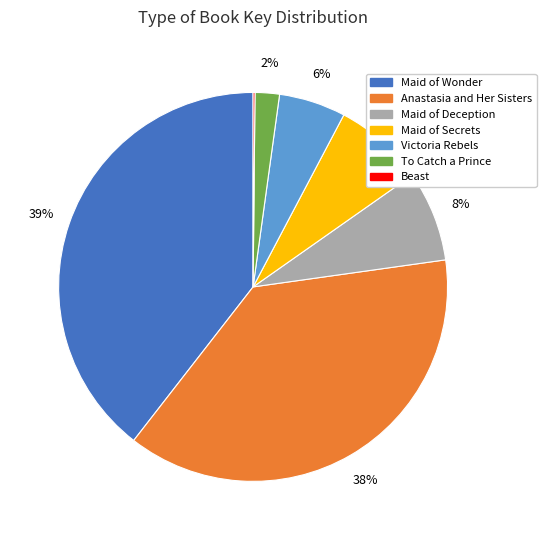

To the nearest percent, what percentage of the pie is Anastasia and Her Sisters?

38%